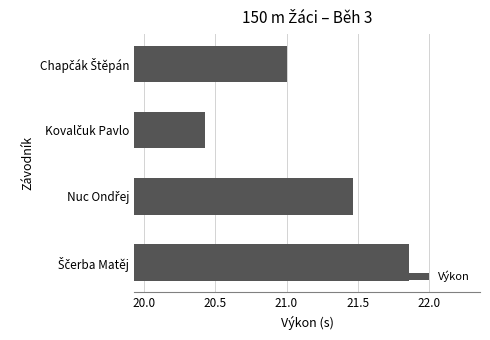

What is the sum of all values?

84.8